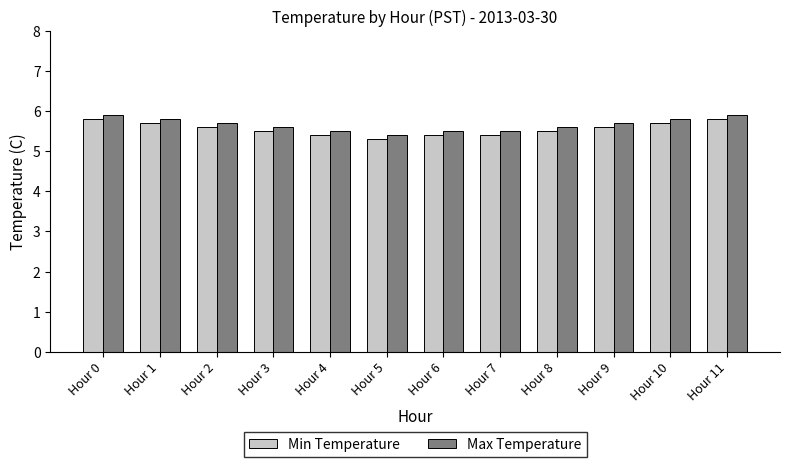

The Min Temperature series shows 5.4 at Hour 7. True or false?

True